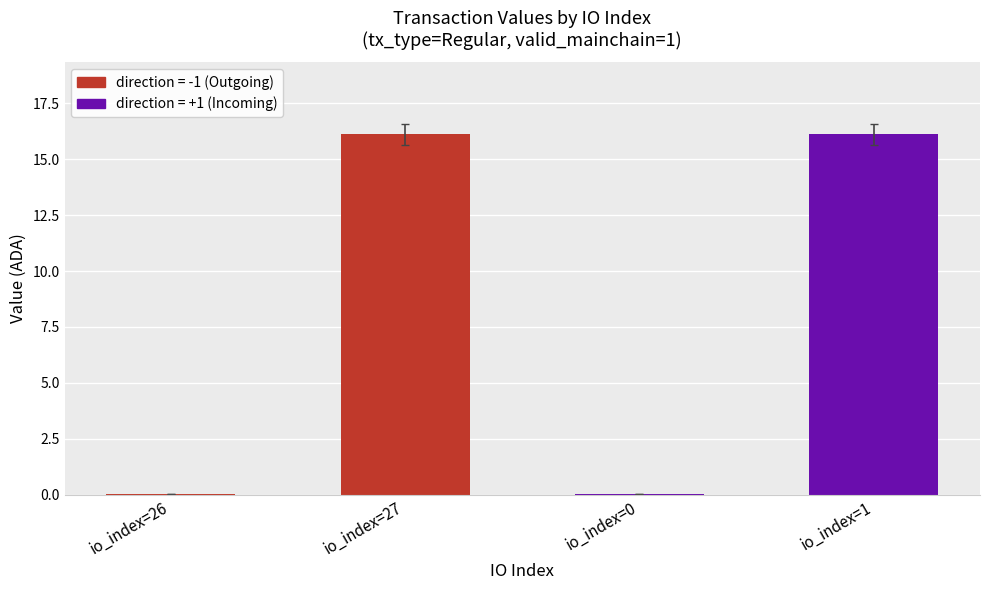

The chart shows a value of 10.6 at io_index=27. True or false?

False